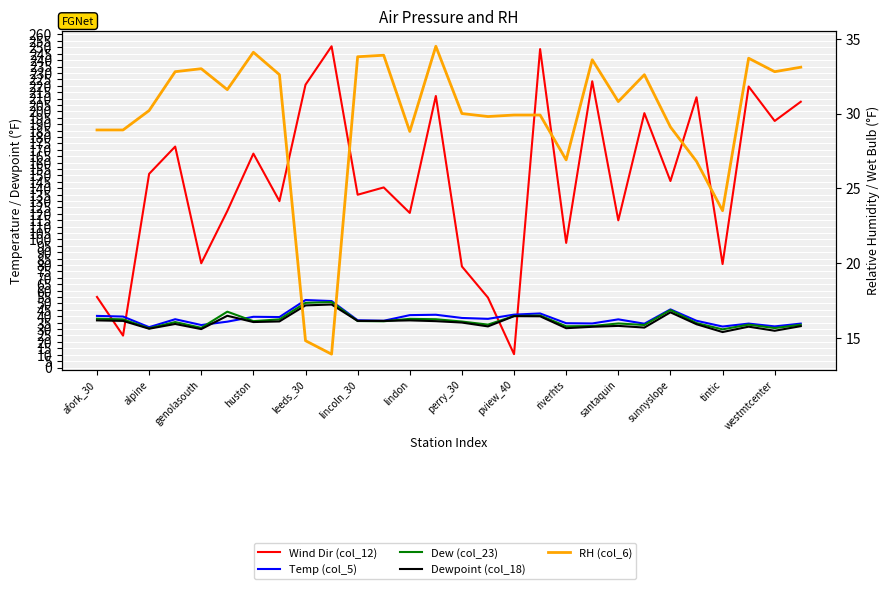

How many intersections are there between Wind Dir (col_12) and Dew (col_23)?

4